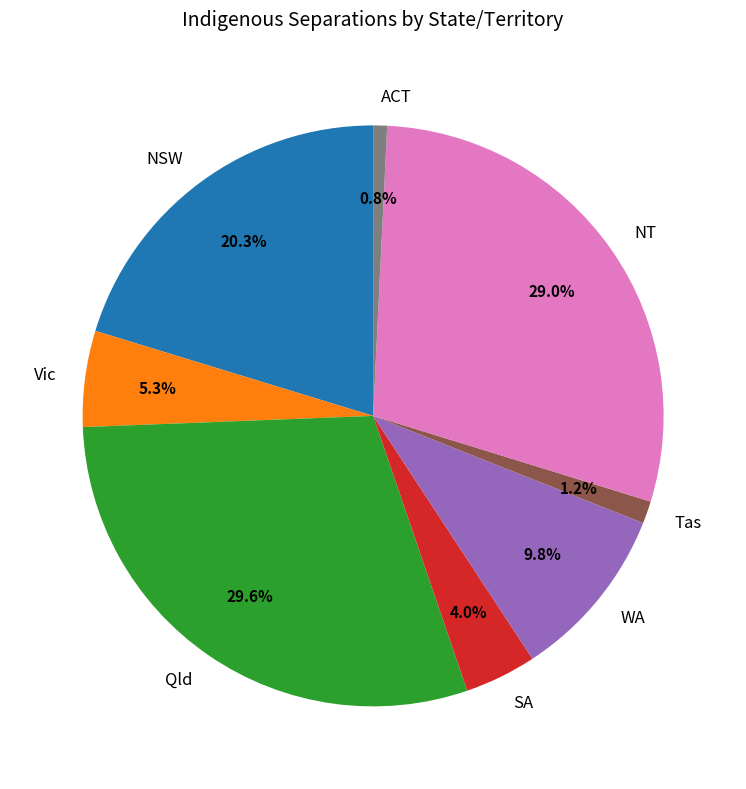

How many slices are in this pie chart?

8